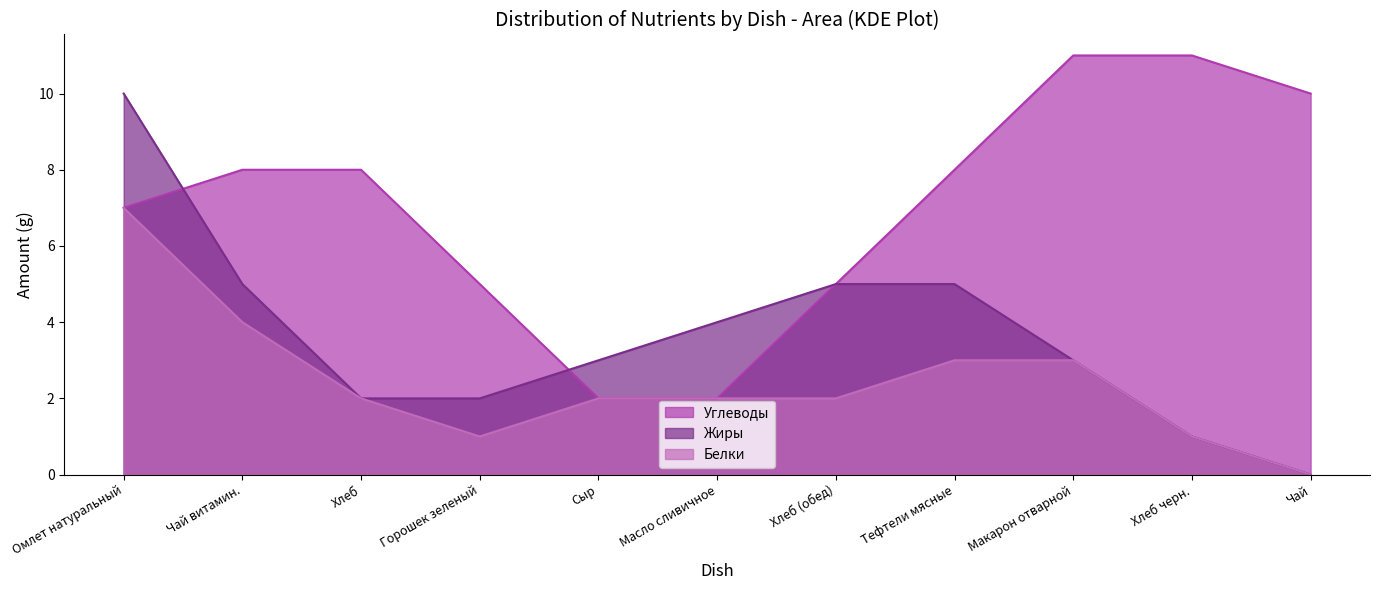

True or false: Белки and Углеводы intersect in this chart.

True